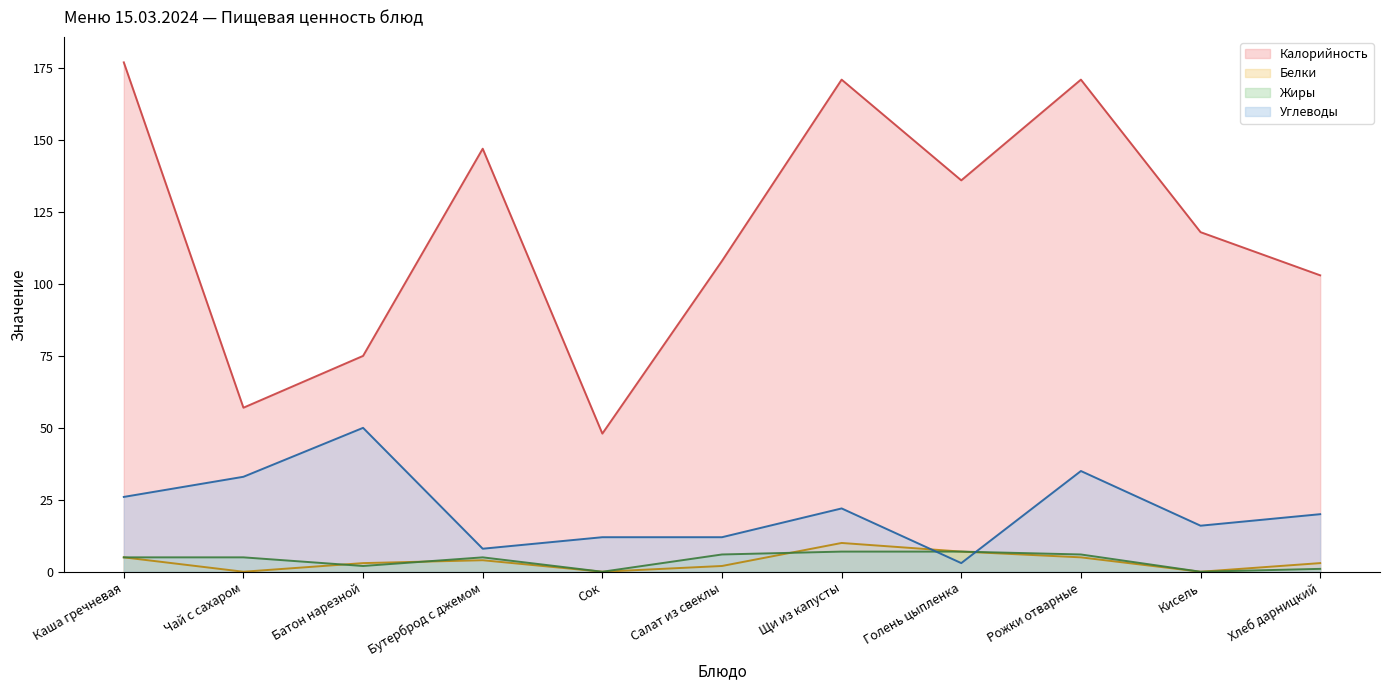

What is the difference between the Калорийность values at Рожки отварные and Бутерброд с джемом?

24